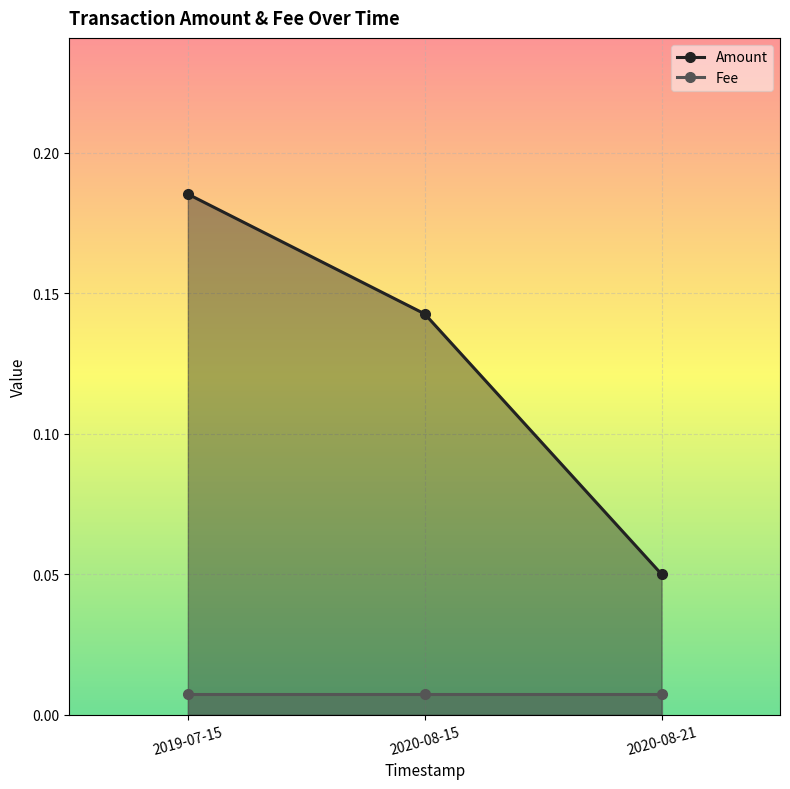

List the series in order of their overall mean, highest first.

Amount, Fee